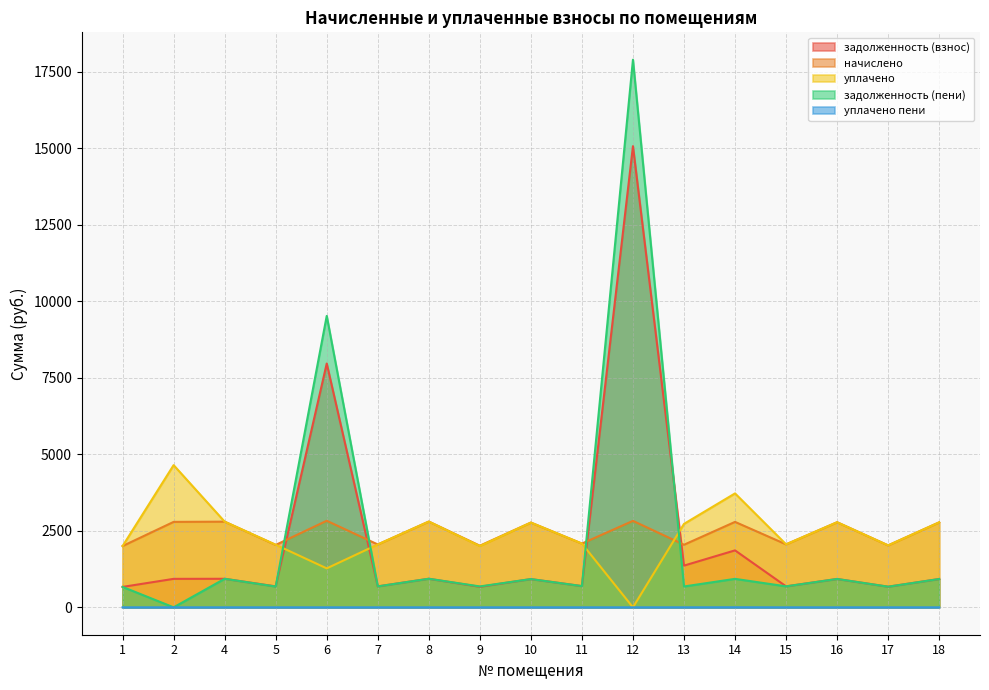

What is the sum of all начислено values?

41476.9